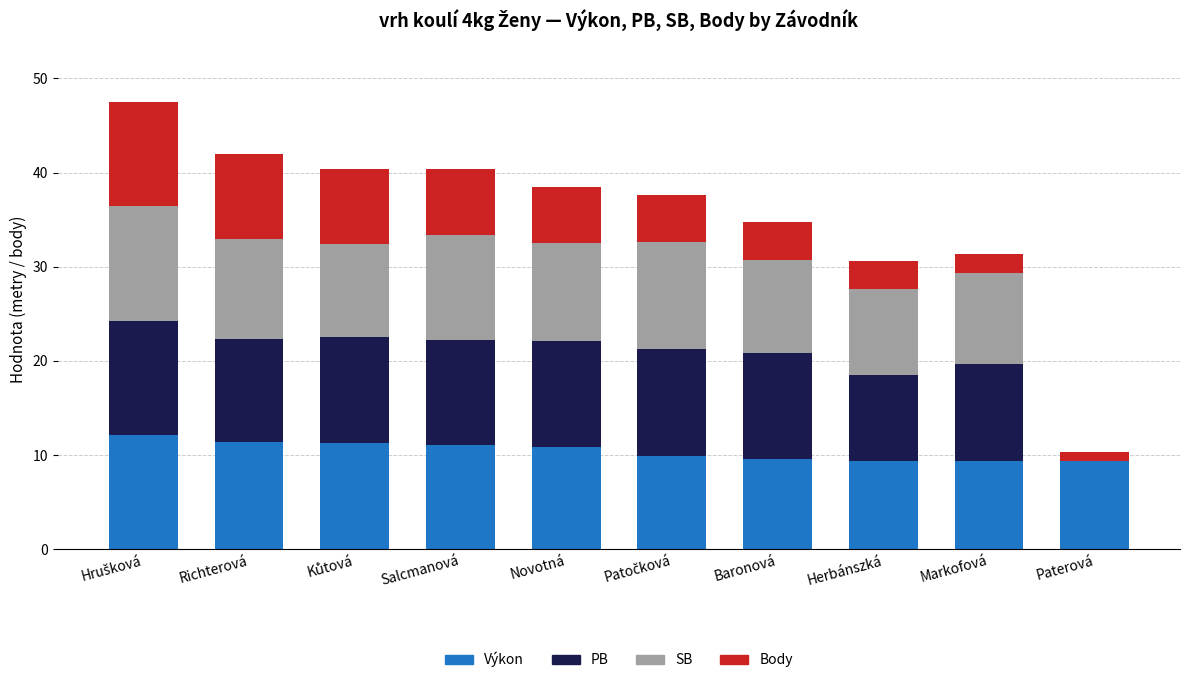

What is the total value across all series at Markofová?

31.4